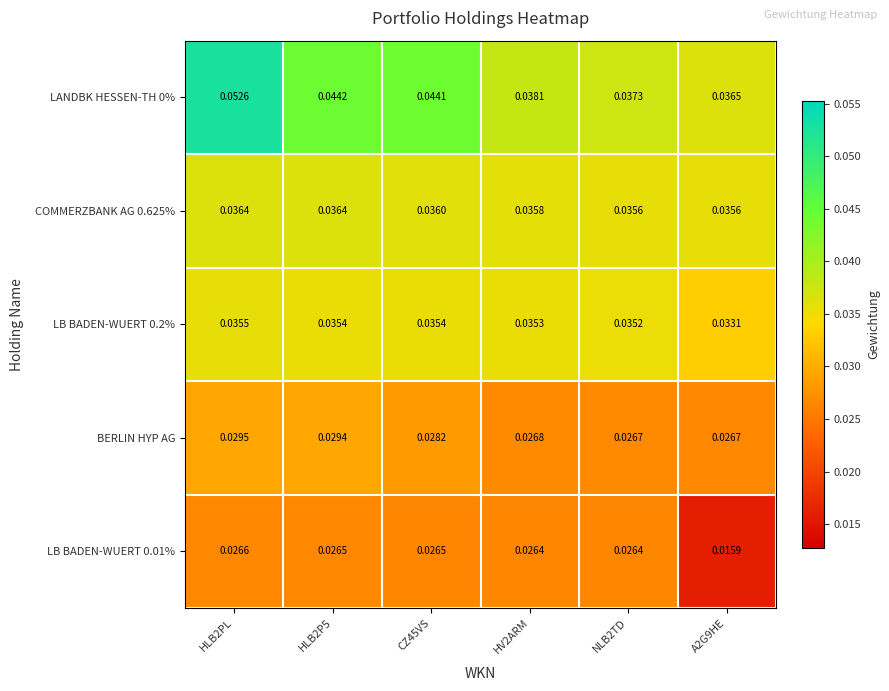

Is the value of LB BADEN-WUERT 0.01% at CZ45VS greater than the value of COMMERZBANK AG 0.625% at HLB2P5?

No